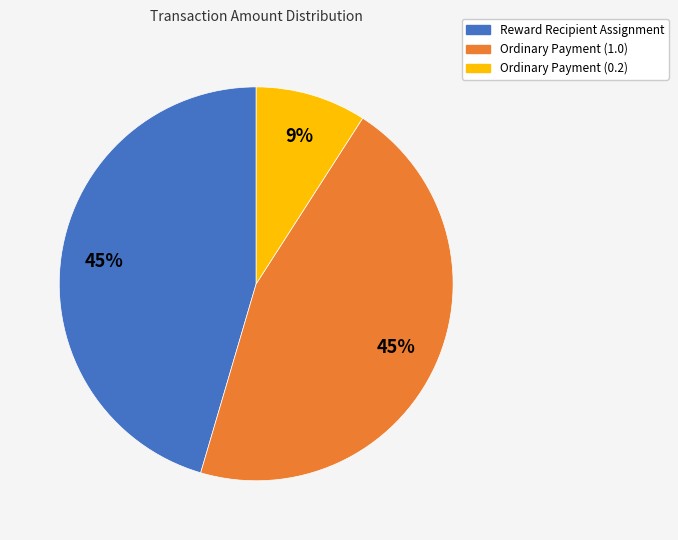

Which has a higher value, Ordinary Payment (0.2) or Ordinary Payment (1.0)?

Ordinary Payment (1.0)